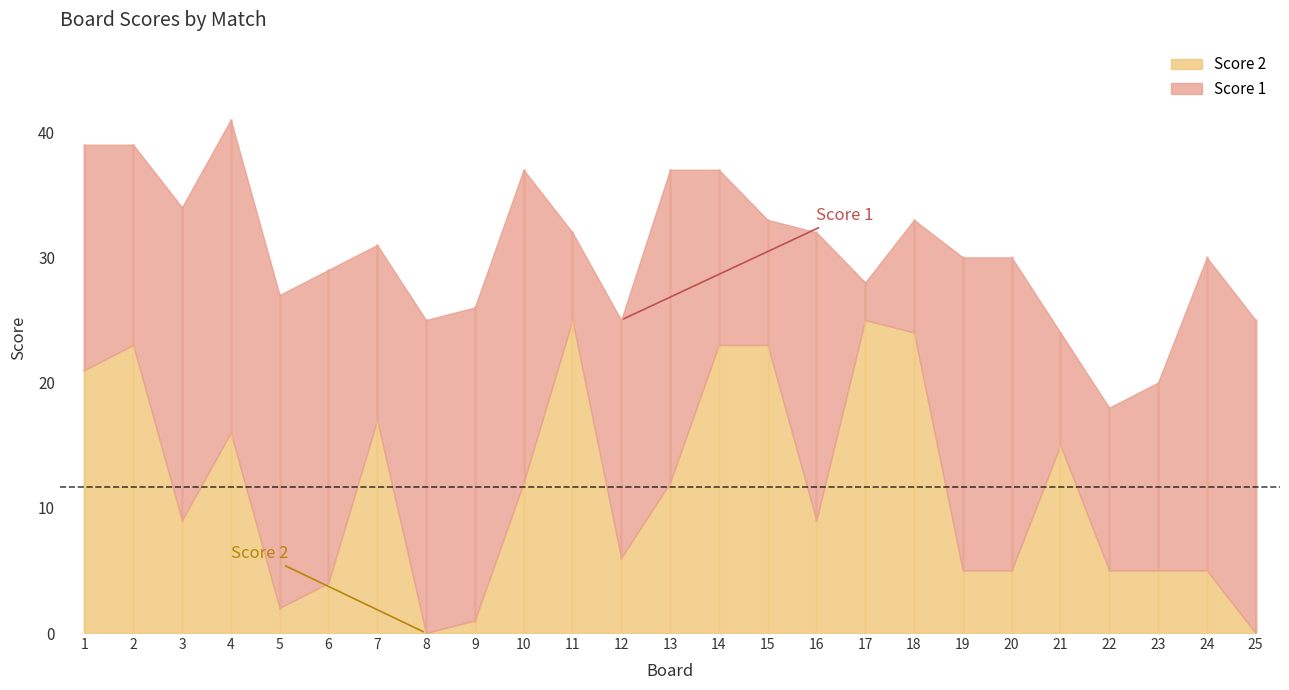

What is the sum of the Score 1 values at 23 and 20?

40